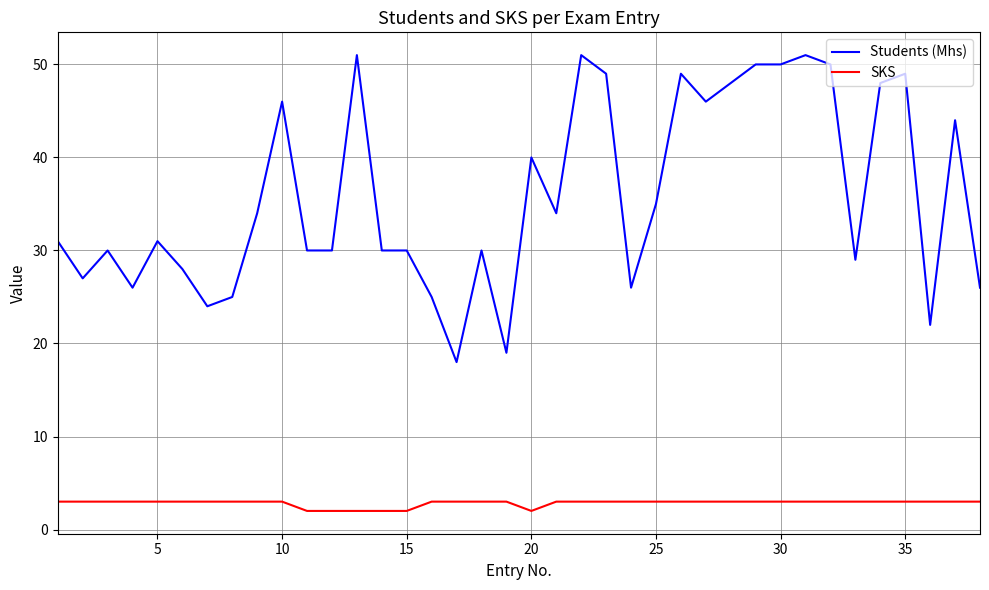

Does the chart display data point markers on the line(s)?

No